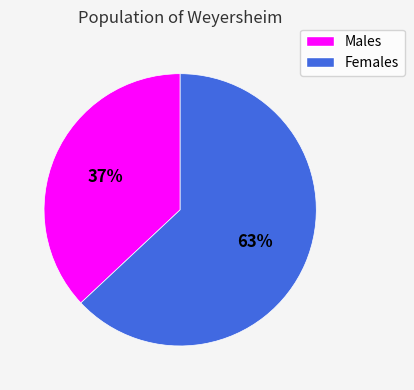

Is there any slice that represents more than half of the pie?

Yes